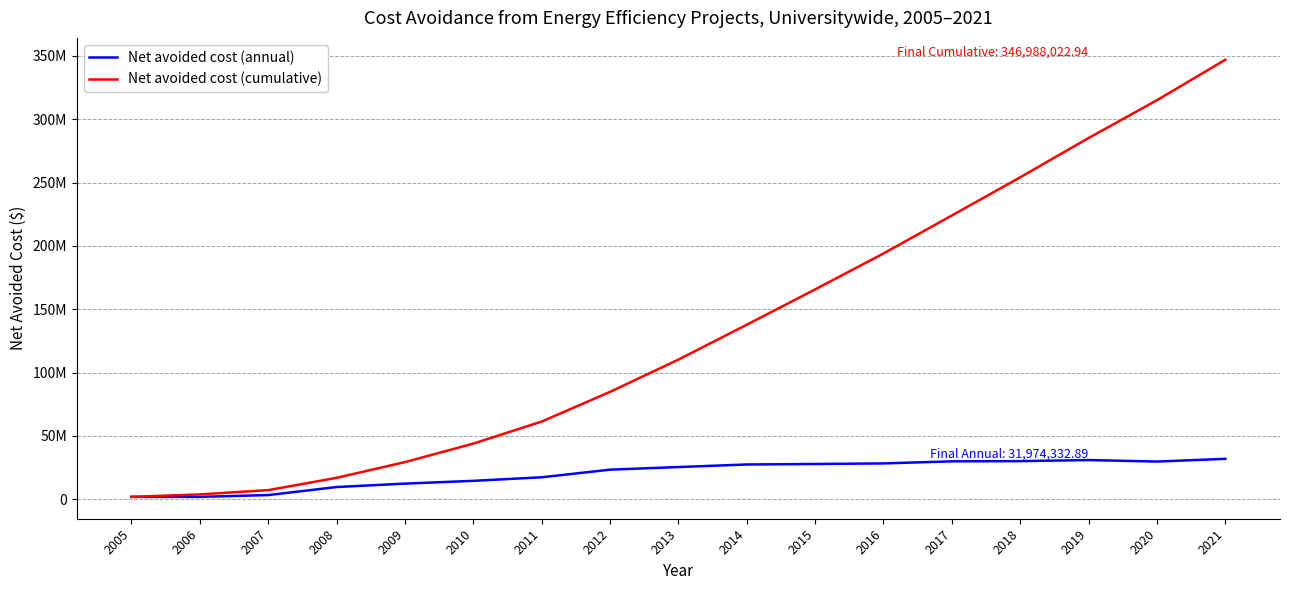

What is the difference between the maximum and minimum values in the Net avoided cost (annual) series?

30030217.7